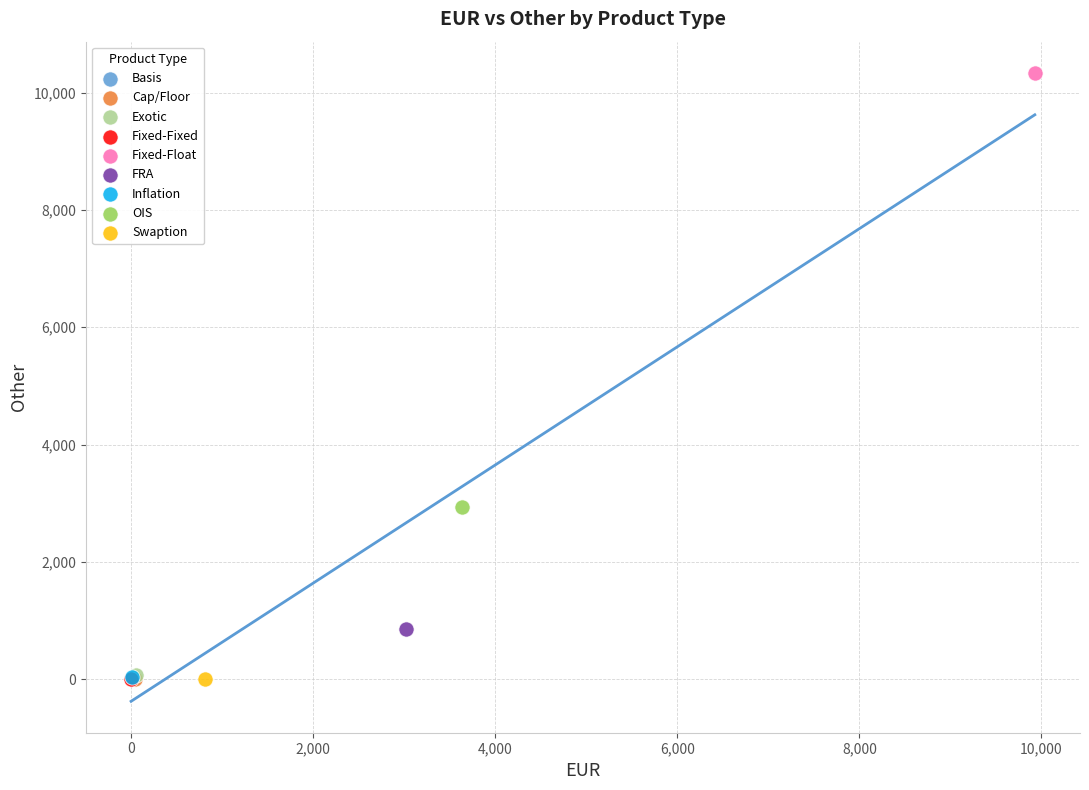

What are all the series names shown in the legend?

Basis, Cap/Floor, Exotic, Fixed-Fixed, Fixed-Float, FRA, Inflation, OIS, Swaption